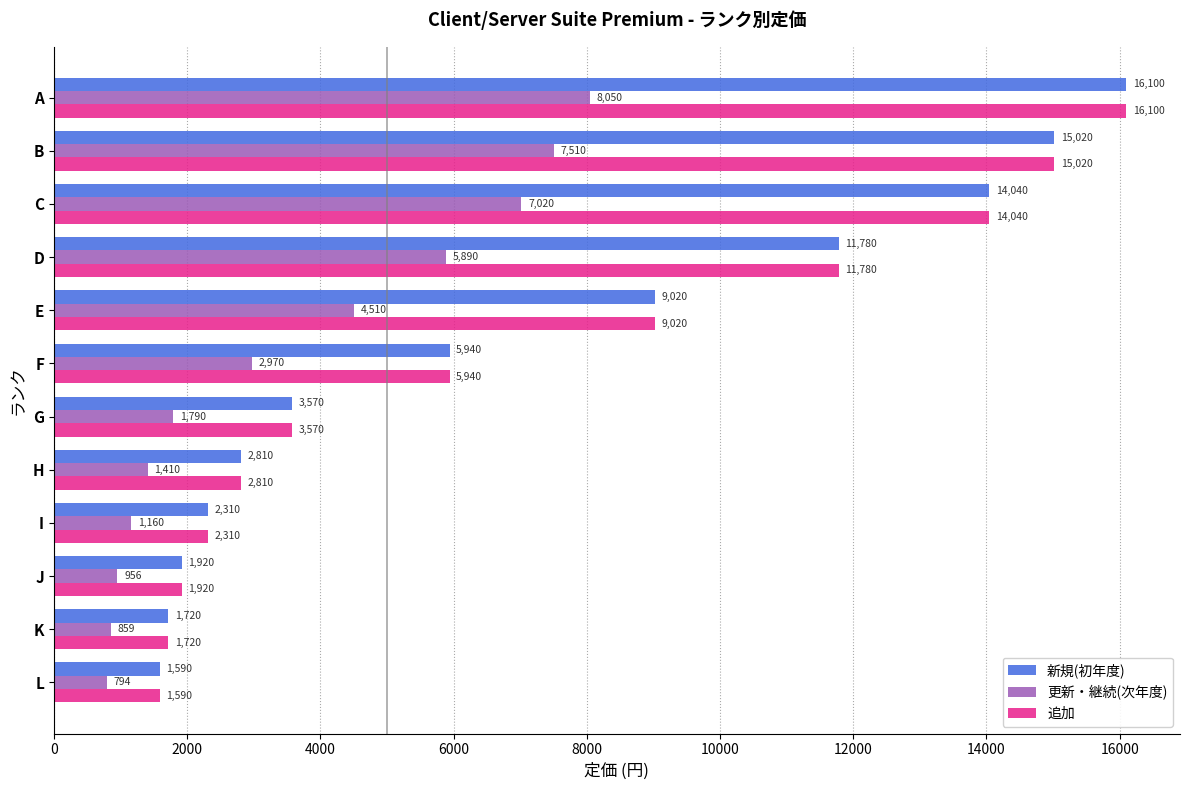

At which label is 更新・継続(次年度) closest to 4422?

E